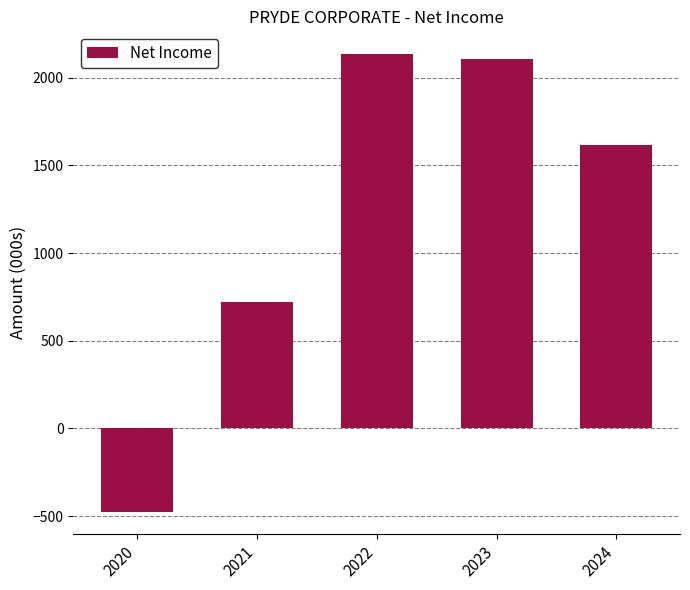

The chart shows a value of 1619 at 2024. True or false?

True